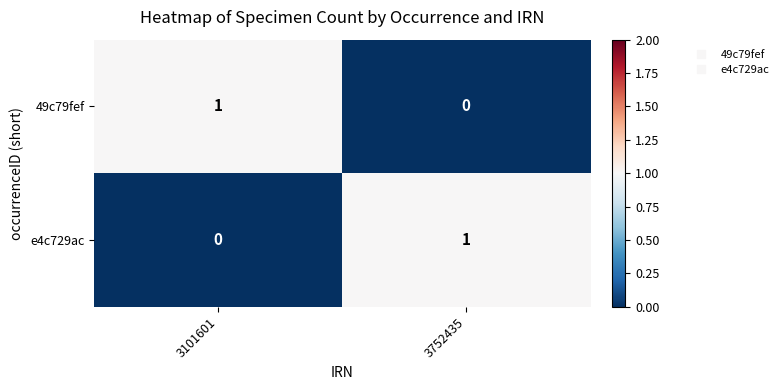

Is the value of e4c729ac at 3101601 greater than the value of 49c79fef at 3101601?

No